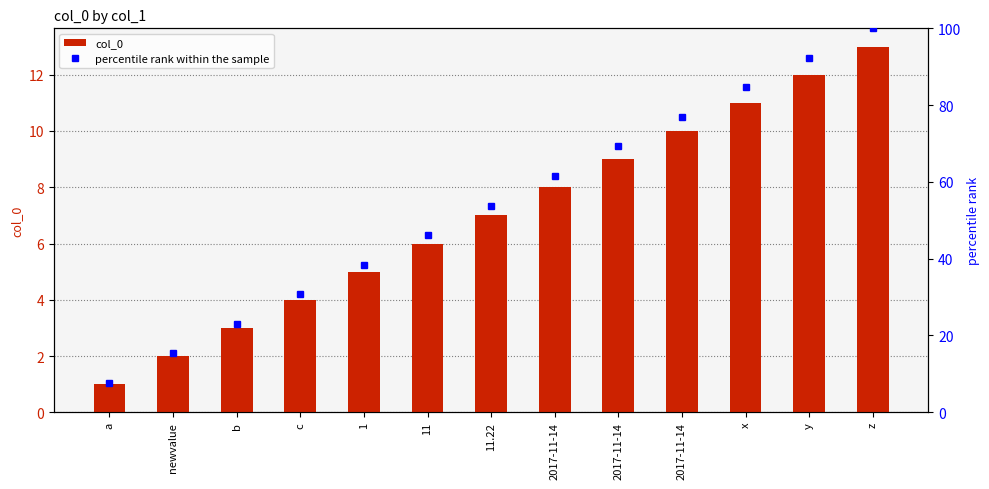

What is the label of the 7th bar from the left?

11.22